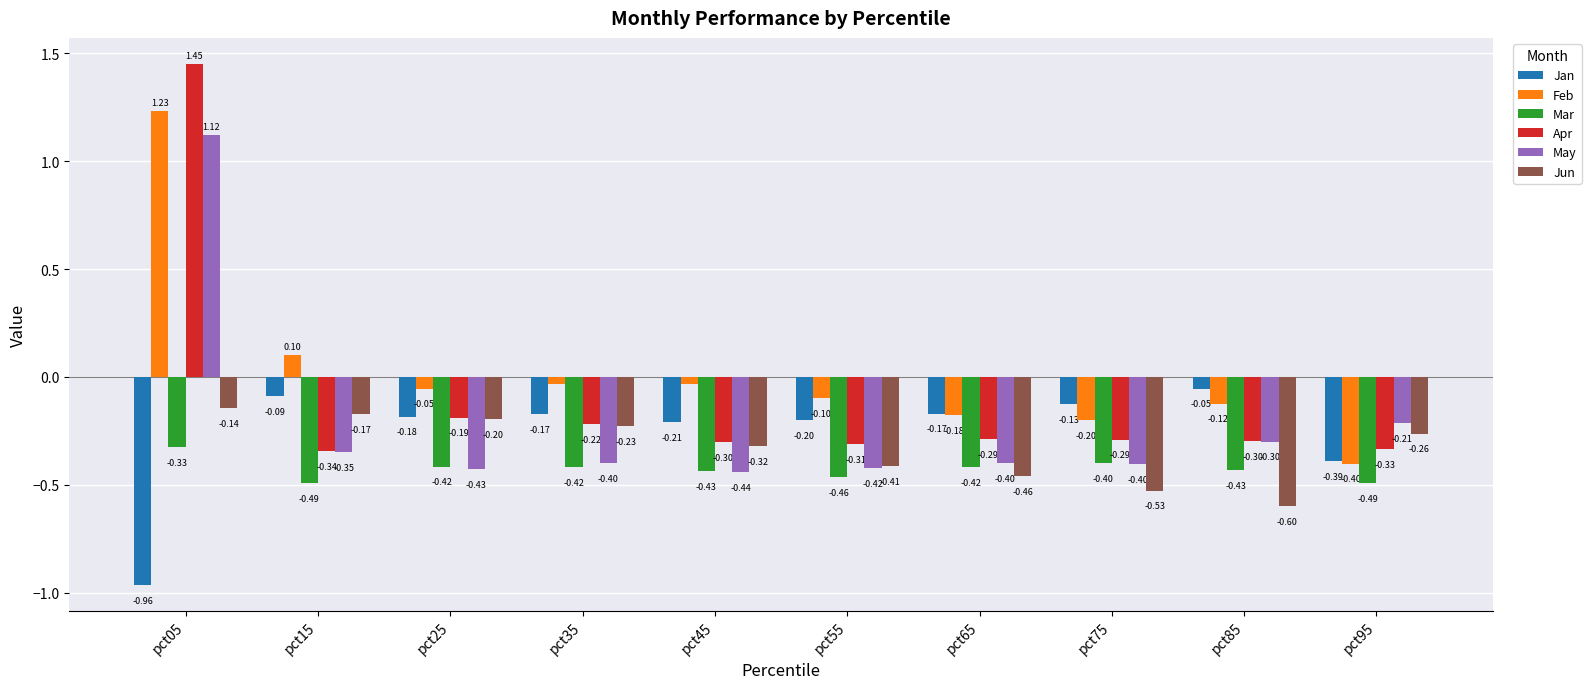

True or false: Feb has a value of -0.1 at pct25.

True